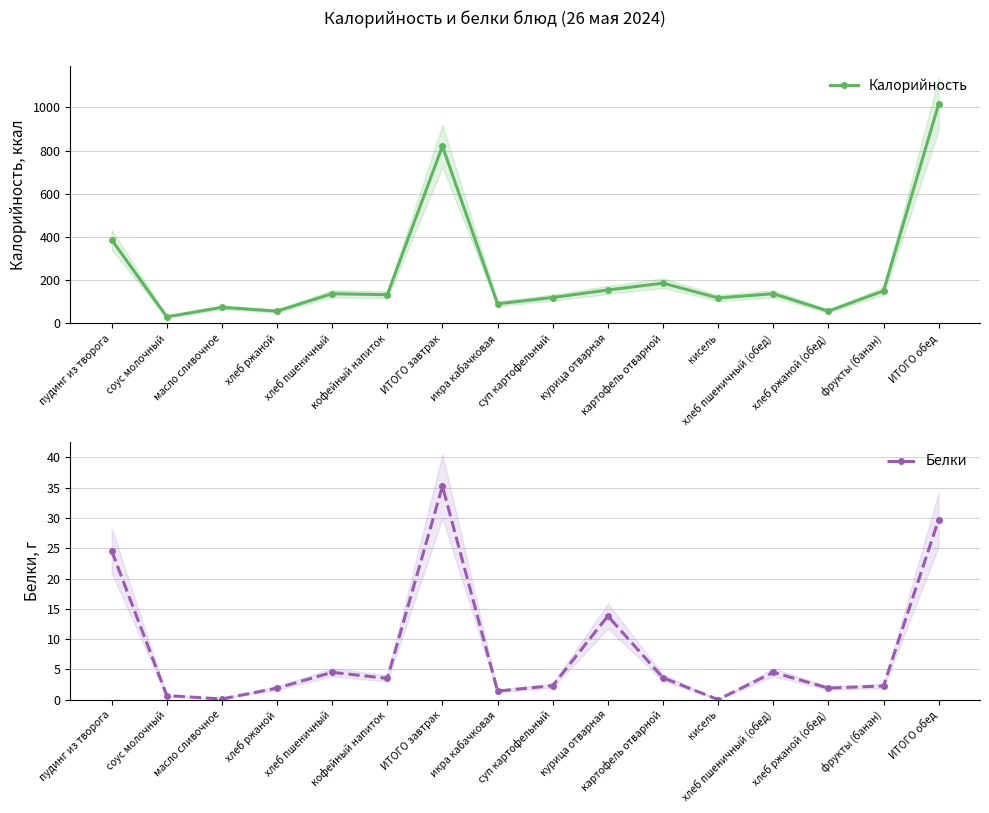

What is the label of the 8th point from the right?

суп картофельный